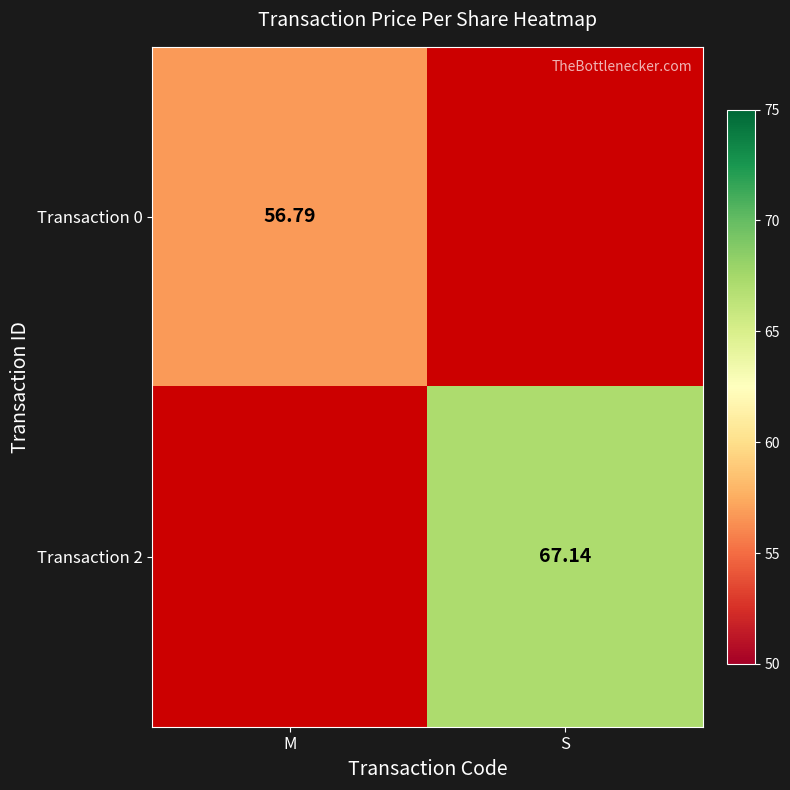

What is the total value across all series at M?

56.8